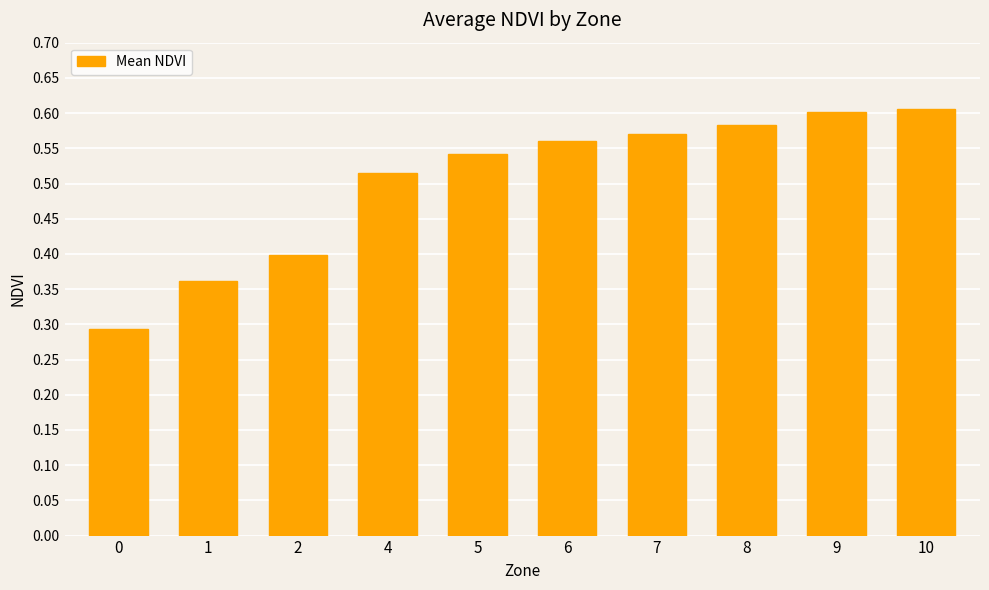

How many series are shown in this chart?

1